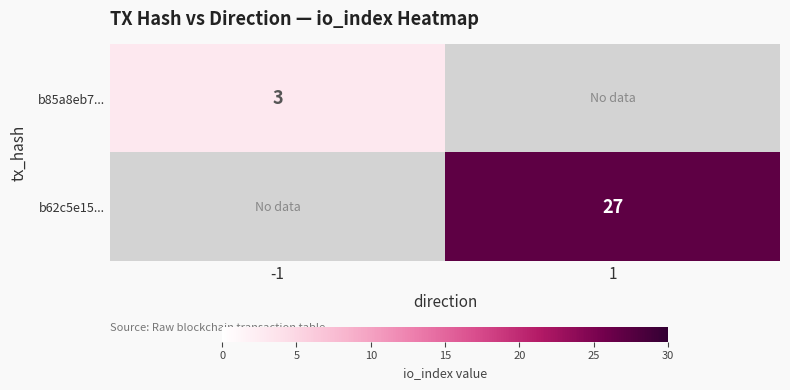

The b62c5e15... series shows 15 at 1. True or false?

False